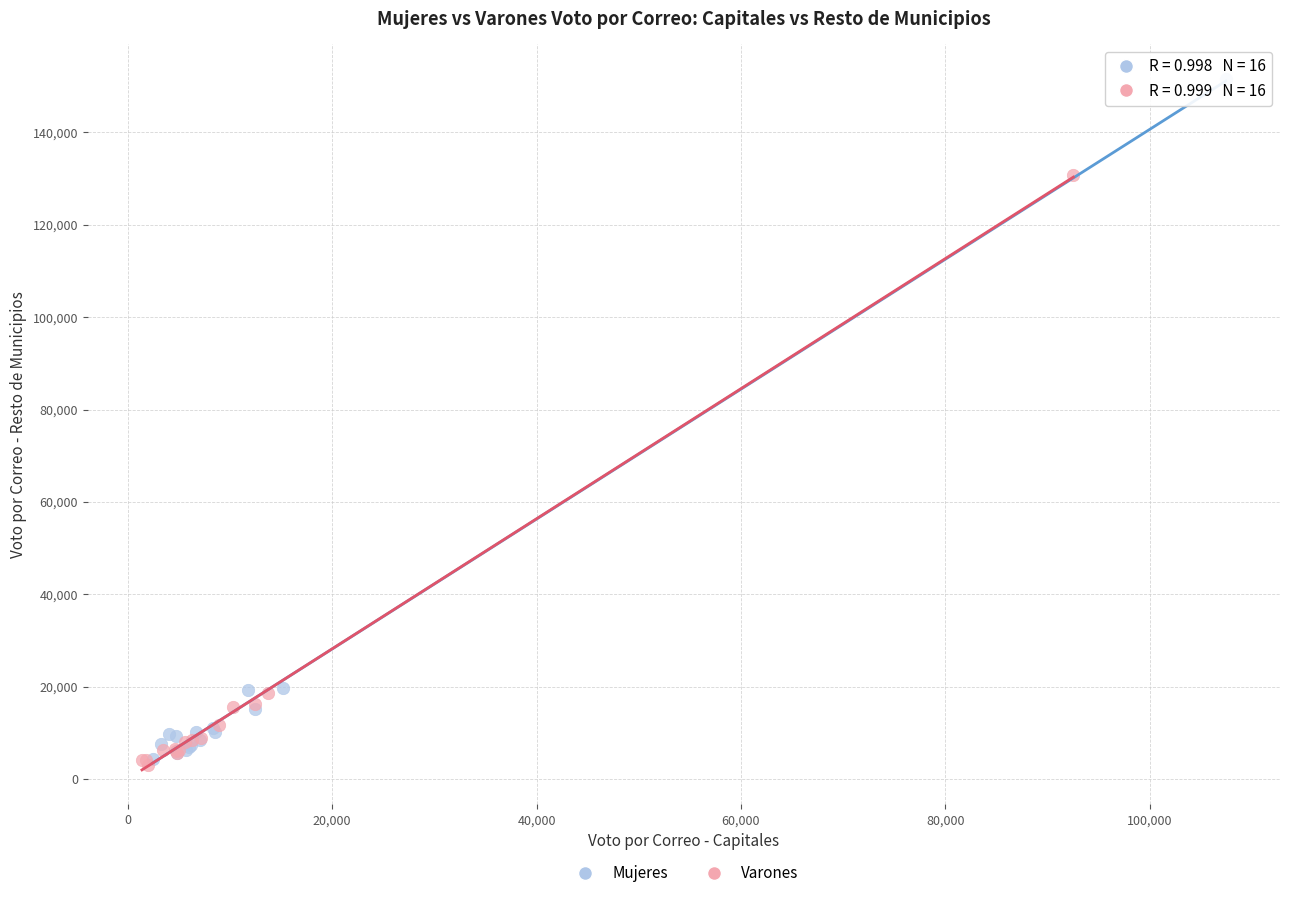

Which series reaches the maximum Y coordinate?

Mujeres